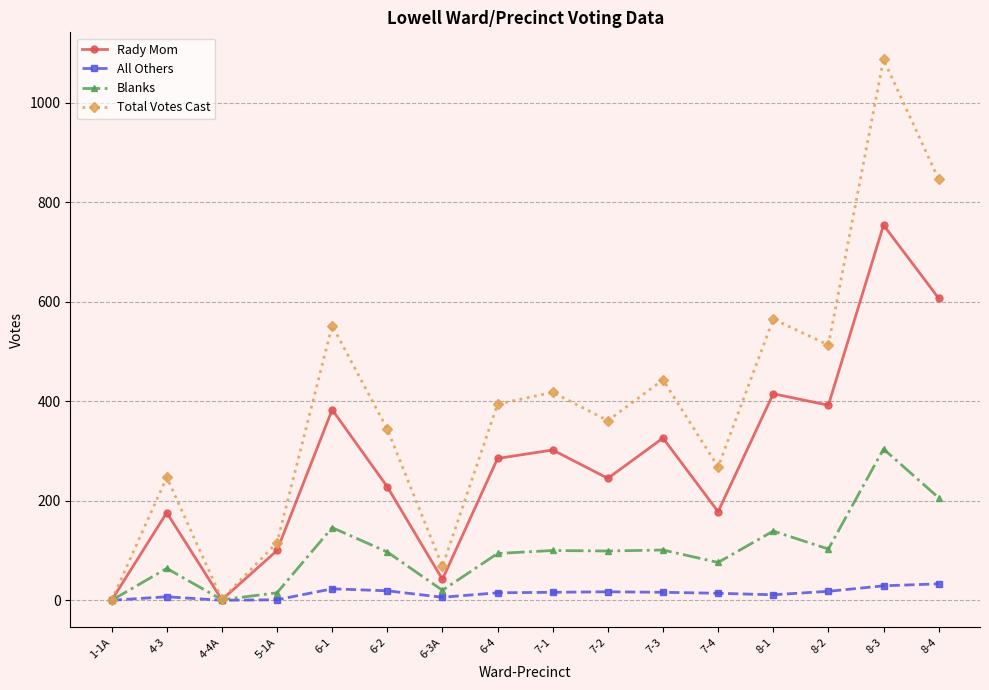

List the series in order of their overall mean, lowest first.

All Others, Blanks, Rady Mom, Total Votes Cast